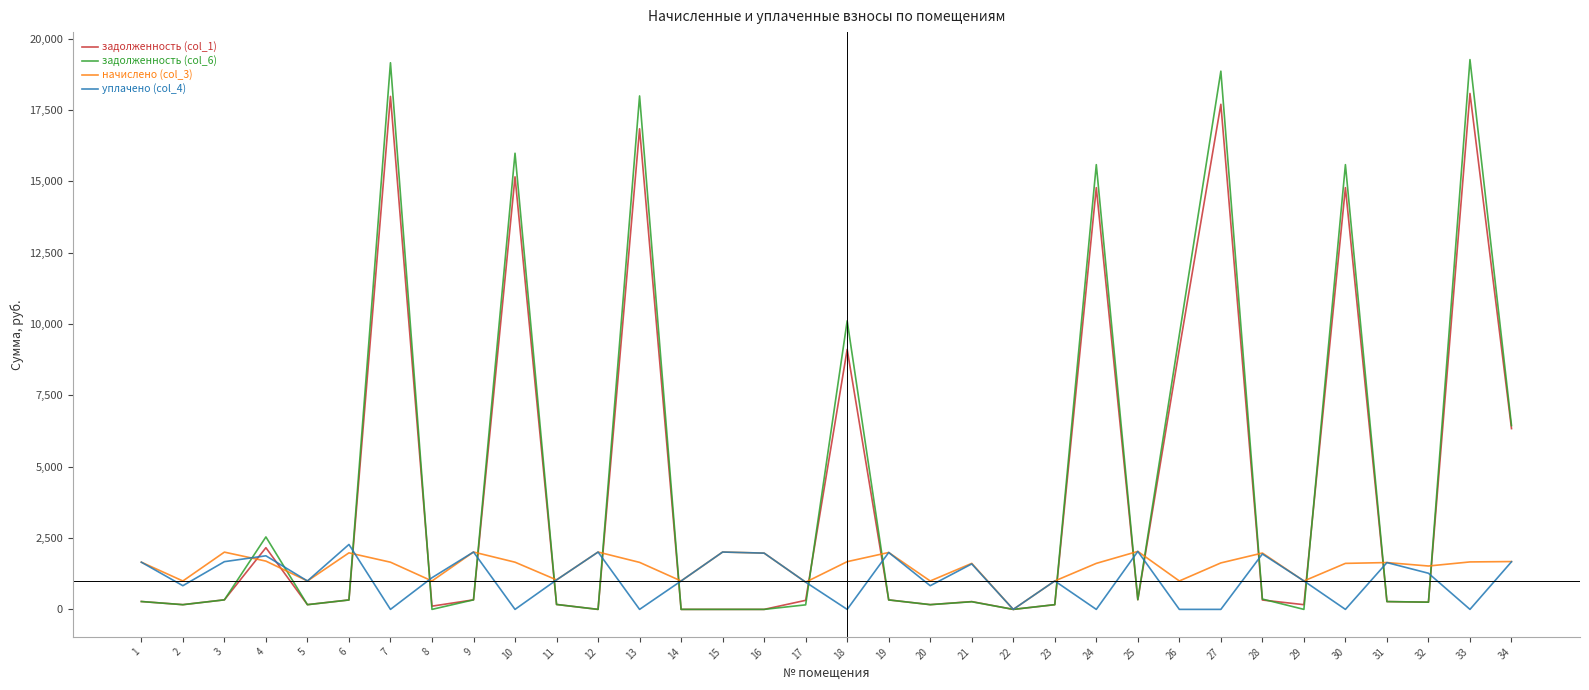

How many categories are shown in the chart?

34